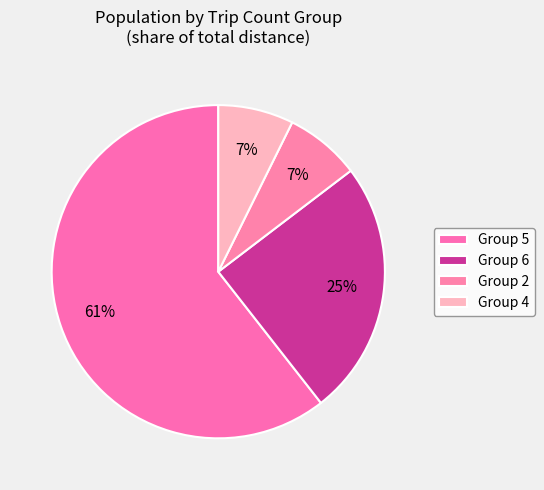

Which category accounts for the majority?

5